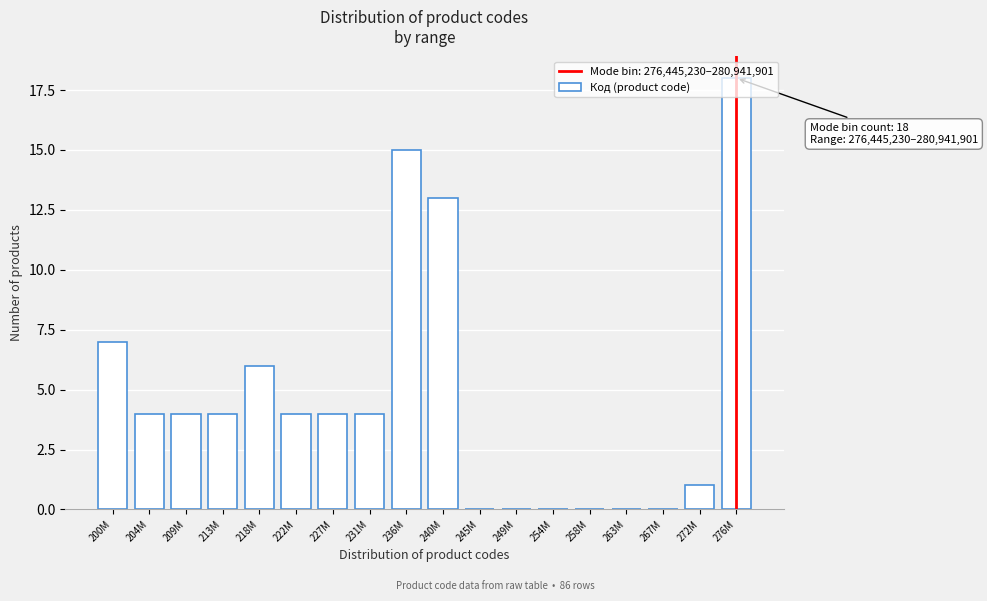

Where is the data nearest to the value 9?

200M